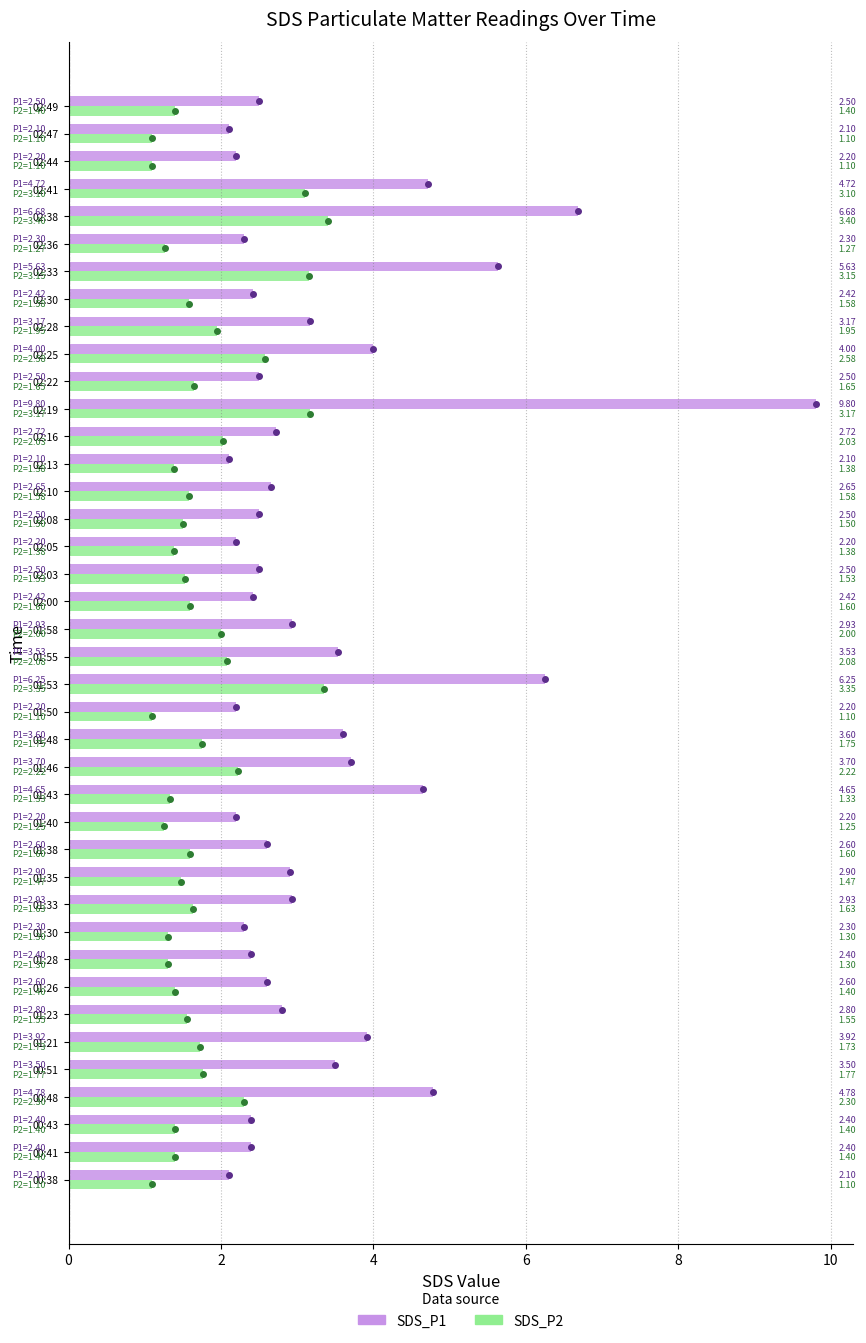

What is the difference between the highest and lowest values at 02:03?

1.0